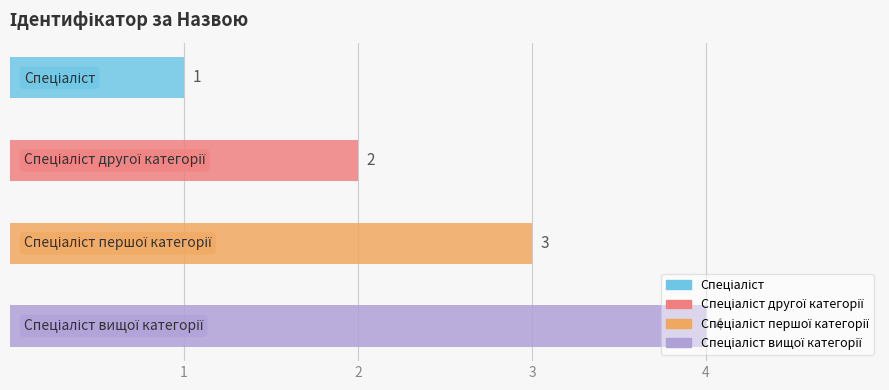

List the labels in order of value, smallest first.

Спеціаліст, Спеціаліст другої категорії, Спеціаліст першої категорії, Спеціаліст вищої категорії